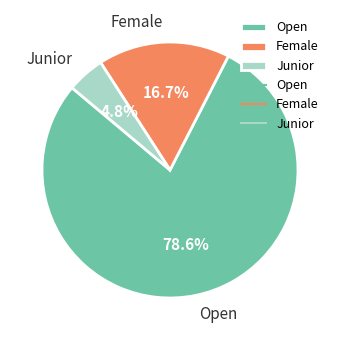

To the nearest percent, what is the combined percentage of Junior and Female?

21%